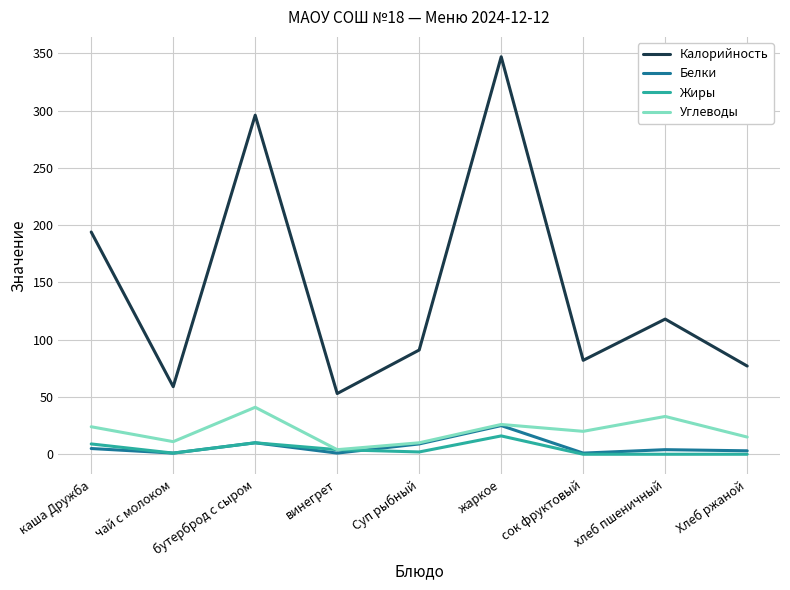

True or false: Калорийность and Жиры intersect in this chart.

False